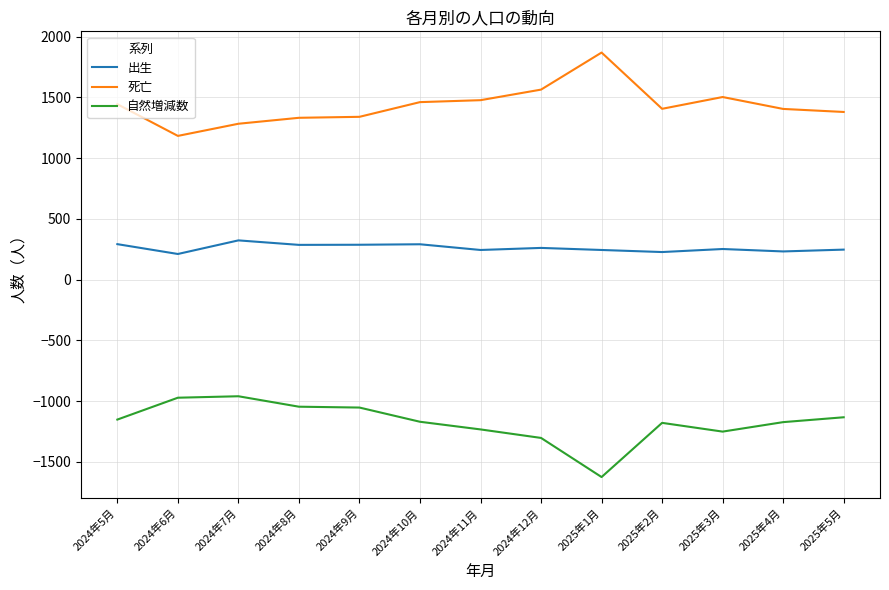

What is the total value across all series at 2024年8月?

572